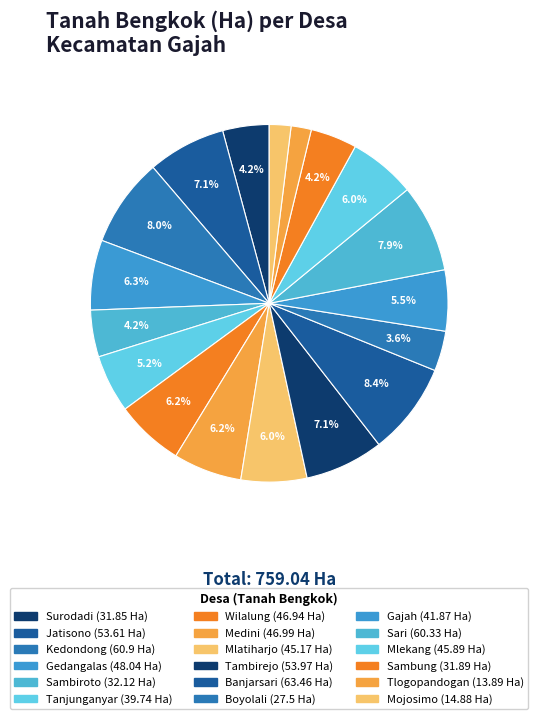

Which category has the smallest portion of the pie?

Tlogopandogan